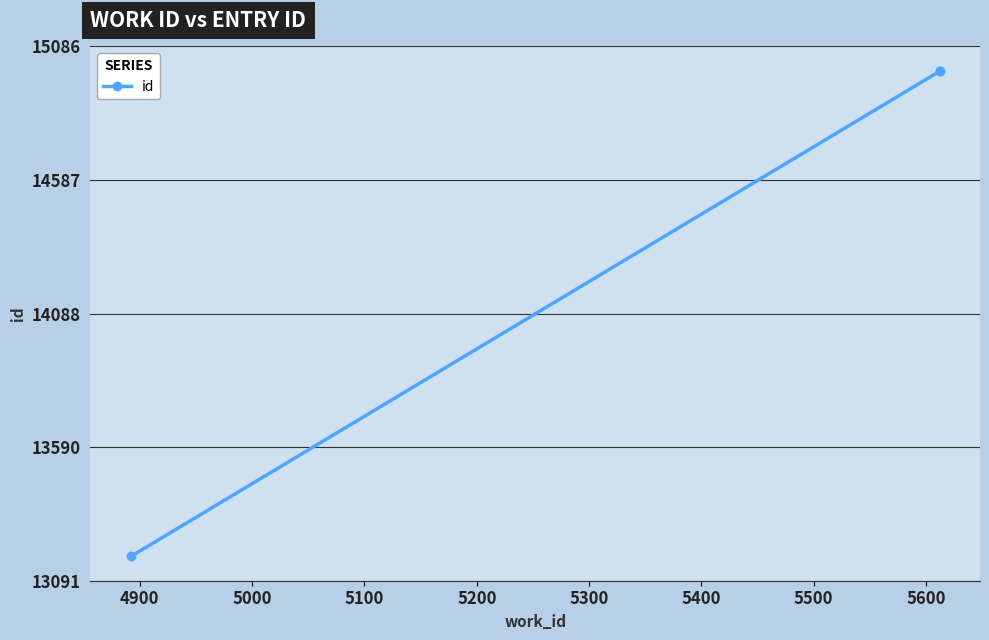

What is the change in value from 4900 to 5000?

+2